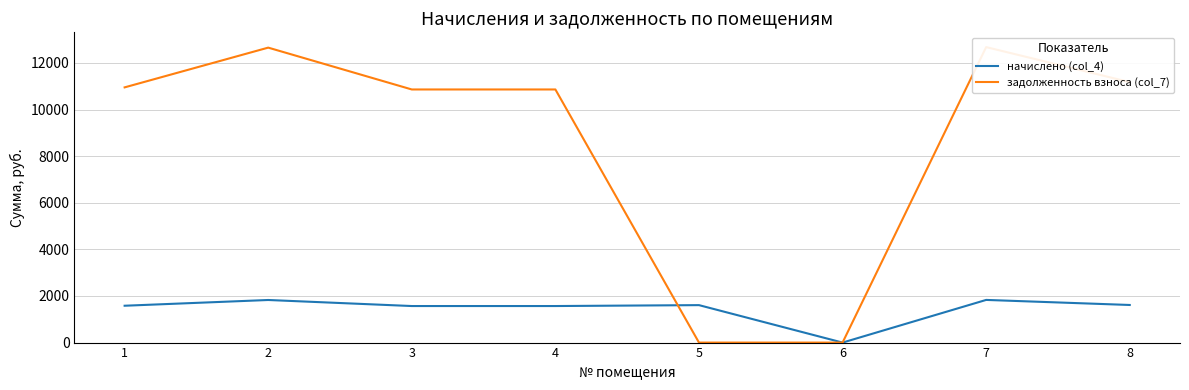

How many times do начислено (col_4) and задолженность взноса (col_7) cross each other?

1